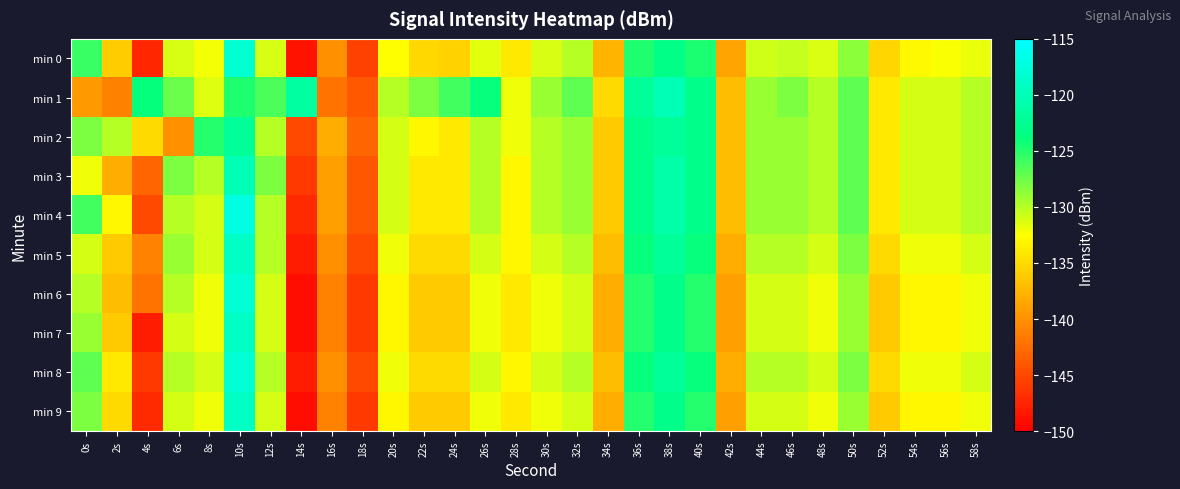

Reading right to left, list all the values displayed in this chart.

min 0: 58s=-131.8	56s=-132.3	54s=-132.9	52s=-135.2	50s=-128.5	48s=-131.2	46s=-130.5	44s=-130.9	42s=-138.7	40s=-124.7	38s=-123.2	36s=-124.8	34s=-137.6	32s=-130.0	30s=-131.2	28s=-134.0	26s=-131.5	24s=-135.6	22s=-135.1	20s=-132.5	18s=-145.5	16s=-140.1	14s=-148.6	12s=-131.1	10s=-118.2	8s=-132.2	6s=-131.1	4s=-147.3	2s=-136.0	0s=-125.7
min 1: 58s=-130.0	56s=-131.0	54s=-131.0	52s=-134.0	50s=-127.0	48s=-130.0	46s=-128.0	44s=-129.0	42s=-137.0	40s=-123.0	38s=-120.0	36s=-122.0	34s=-135.0	32s=-127.0	30s=-129.0	28s=-132.0	26s=-124.0	24s=-126.0	22s=-128.0	20s=-130.0	18s=-143.9	16s=-142.0	14s=-121.4	12s=-126.3	10s=-124.8	8s=-131.3	6s=-127.4	4s=-123.9	2s=-141.1	0s=-139.4
min 2: 58s=-130.0	56s=-131.0	54s=-131.0	52s=-134.0	50s=-127.0	48s=-130.0	46s=-129.0	44s=-129.0	42s=-137.0	40s=-123.0	38s=-122.0	36s=-123.0	34s=-136.0	32s=-129.0	30s=-130.0	28s=-132.0	26s=-130.0	24s=-134.0	22s=-133.0	20s=-131.0	18s=-143.0	16s=-138.0	14s=-145.0	12s=-130.0	10s=-122.0	8s=-125.0	6s=-140.0	4s=-135.0	2s=-130.0	0s=-128.0
min 3: 58s=-130.0	56s=-131.0	54s=-131.0	52s=-134.0	50s=-127.0	48s=-130.0	46s=-129.0	44s=-129.0	42s=-137.0	40s=-123.0	38s=-121.0	36s=-123.0	34s=-136.0	32s=-129.0	30s=-130.0	28s=-133.0	26s=-130.0	24s=-134.0	22s=-134.0	20s=-131.0	18s=-144.0	16s=-139.0	14s=-146.0	12s=-128.0	10s=-120.0	8s=-130.0	6s=-128.0	4s=-143.0	2s=-138.0	0s=-132.0
min 4: 58s=-130.0	56s=-131.0	54s=-131.0	52s=-134.0	50s=-127.0	48s=-130.0	46s=-129.0	44s=-129.0	42s=-137.0	40s=-123.0	38s=-121.0	36s=-123.0	34s=-136.0	32s=-129.0	30s=-130.0	28s=-133.0	26s=-130.0	24s=-134.0	22s=-134.0	20s=-131.0	18s=-144.0	16s=-139.0	14s=-147.0	12s=-130.0	10s=-117.0	8s=-131.0	6s=-130.0	4s=-145.0	2s=-133.0	0s=-126.0
min 5: 58s=-131.0	56s=-132.0	54s=-132.0	52s=-135.0	50s=-128.0	48s=-131.0	46s=-130.0	44s=-130.0	42s=-138.0	40s=-124.0	38s=-122.0	36s=-124.0	34s=-137.0	32s=-130.0	30s=-131.0	28s=-133.0	26s=-131.0	24s=-135.0	22s=-135.0	20s=-132.0	18s=-145.0	16s=-140.0	14s=-148.0	12s=-130.0	10s=-119.0	8s=-131.0	6s=-129.0	4s=-141.0	2s=-136.0	0s=-131.0
min 6: 58s=-132.0	56s=-133.0	54s=-133.0	52s=-136.0	50s=-129.0	48s=-132.0	46s=-131.0	44s=-131.0	42s=-139.0	40s=-125.0	38s=-123.0	36s=-125.0	34s=-138.0	32s=-131.0	30s=-132.0	28s=-134.0	26s=-132.0	24s=-136.0	22s=-136.0	20s=-133.0	18s=-146.0	16s=-141.0	14s=-149.0	12s=-131.0	10s=-118.0	8s=-132.0	6s=-130.0	4s=-142.0	2s=-137.0	0s=-130.0
min 7: 58s=-132.0	56s=-133.0	54s=-133.0	52s=-136.0	50s=-129.0	48s=-132.0	46s=-131.0	44s=-131.0	42s=-139.0	40s=-125.0	38s=-123.0	36s=-125.0	34s=-138.0	32s=-131.0	30s=-132.0	28s=-134.0	26s=-132.0	24s=-136.0	22s=-136.0	20s=-133.0	18s=-146.0	16s=-141.0	14s=-149.0	12s=-131.0	10s=-119.0	8s=-132.0	6s=-131.0	4s=-148.0	2s=-136.0	0s=-129.0
min 8: 58s=-131.0	56s=-132.0	54s=-132.0	52s=-135.0	50s=-128.0	48s=-131.0	46s=-130.0	44s=-130.0	42s=-138.0	40s=-124.0	38s=-122.0	36s=-124.0	34s=-137.0	32s=-130.0	30s=-131.0	28s=-133.0	26s=-131.0	24s=-135.0	22s=-135.0	20s=-132.0	18s=-145.0	16s=-140.0	14s=-148.0	12s=-130.0	10s=-118.0	8s=-131.0	6s=-130.0	4s=-146.0	2s=-134.0	0s=-127.0
min 9: 58s=-132.0	56s=-133.0	54s=-133.0	52s=-136.0	50s=-129.0	48s=-132.0	46s=-131.0	44s=-131.0	42s=-139.0	40s=-125.0	38s=-123.0	36s=-125.0	34s=-138.0	32s=-131.0	30s=-132.0	28s=-134.0	26s=-132.0	24s=-136.0	22s=-136.0	20s=-133.0	18s=-146.0	16s=-141.0	14s=-149.0	12s=-131.0	10s=-119.0	8s=-132.0	6s=-131.0	4s=-147.0	2s=-135.0	0s=-128.0